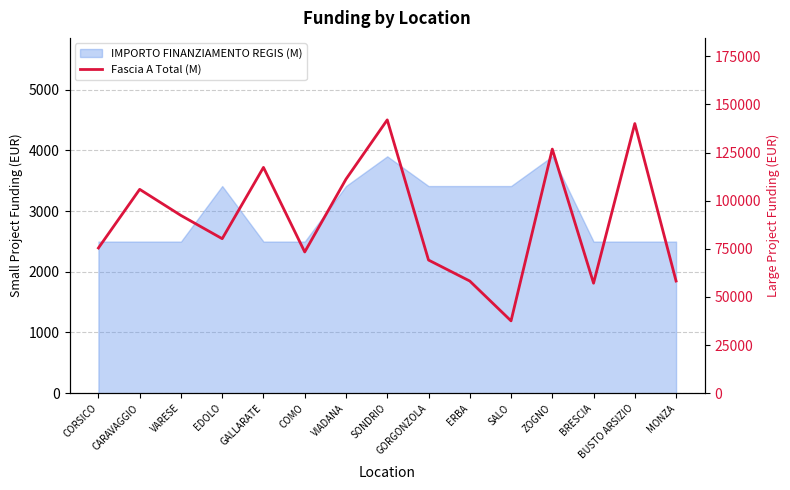

Does the chart have visible grid lines?

Yes